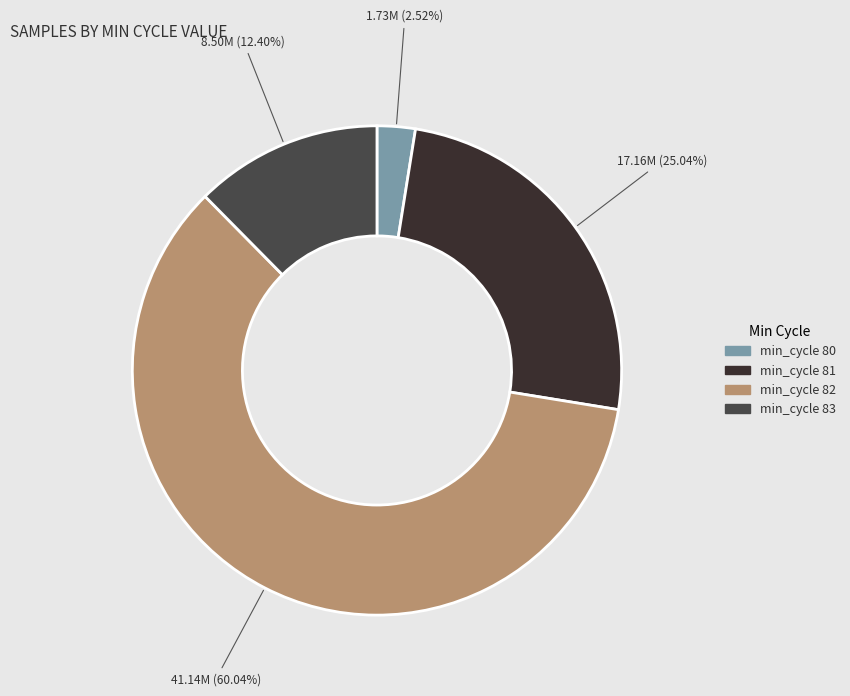

Is there any slice that represents more than half of the pie?

Yes